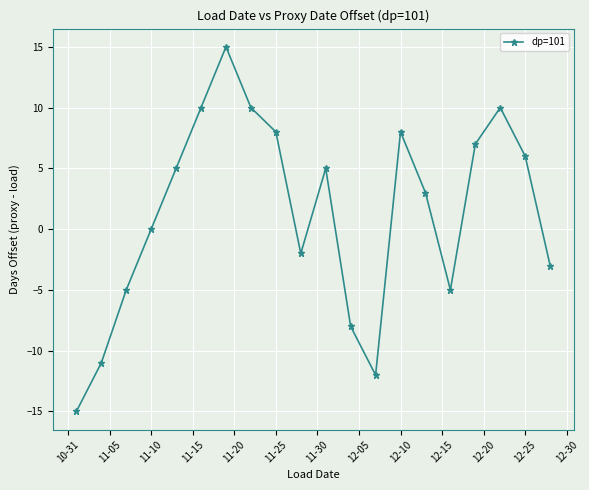

What is the average value?

1